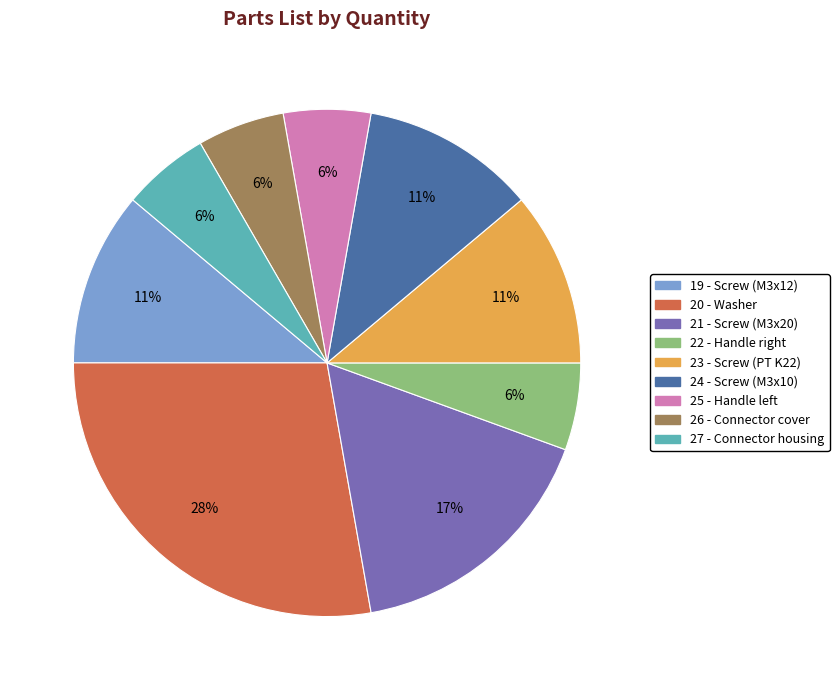

Do 19 - Screw (M3x12) and 20 - Washer together represent more than half of the pie?

No